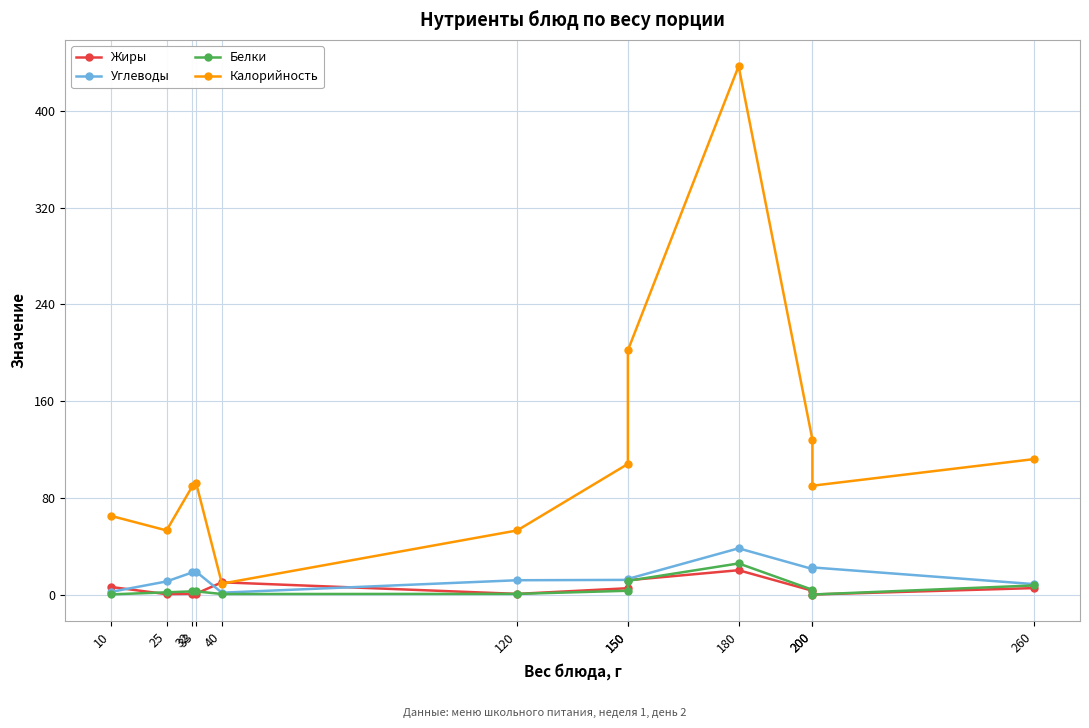

Reading left to right, what are all the values shown in this chart?

Жиры: 10=6.2	25=0.3	32=0.6	33=0.7	40=10.1	120=0.5	150=5.2	150=11.8	180=20.1	200=3.1	200=0.0	260=5.3
Углеводы: 10=2.2	25=10.8	32=18.3	33=18.9	40=1.5	120=11.8	150=12.1	150=12.9	180=38.2	200=21.1	200=22.4	260=8.6
Белки: 10=0.1	25=1.8	32=2.6	33=2.6	40=0.4	120=0.5	150=3.1	150=11.3	180=25.7	200=3.9	200=0.0	260=7.5
Калорийность: 10=65.0	25=53.0	32=89.6	33=92.4	40=9.0	120=53.0	150=108.0	150=202.0	180=437.0	200=128.0	200=90.0	260=112.0